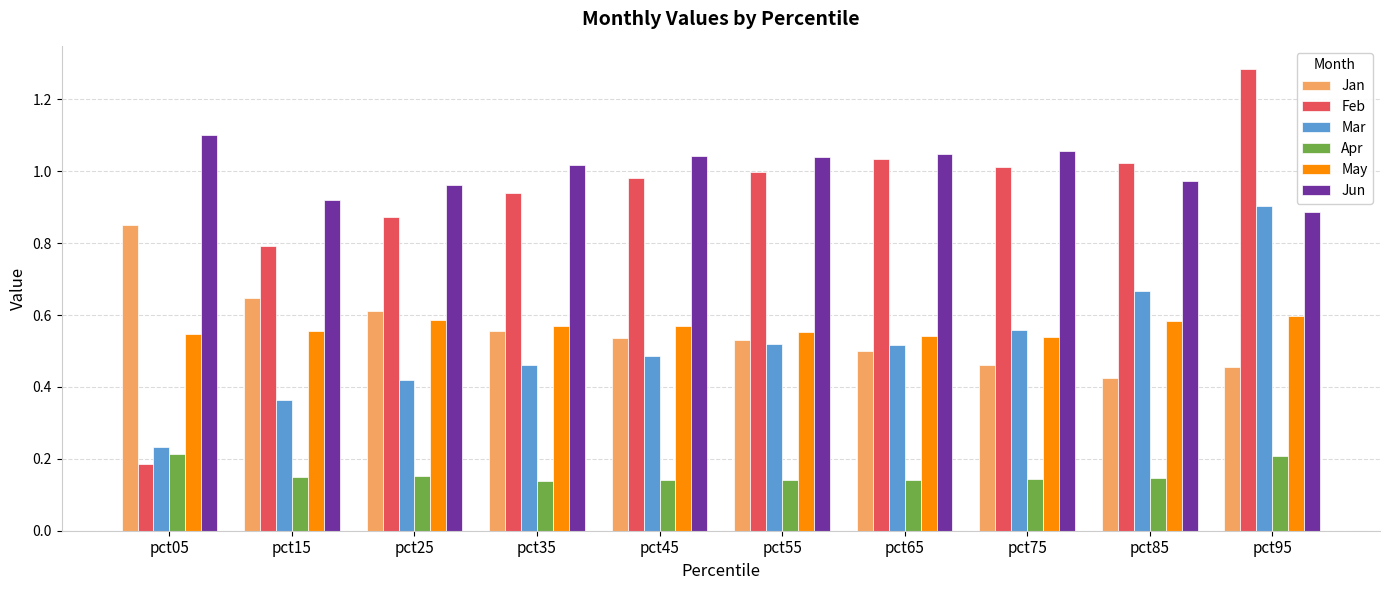

The value of Jan at pct55 is 0.5. True or false?

True